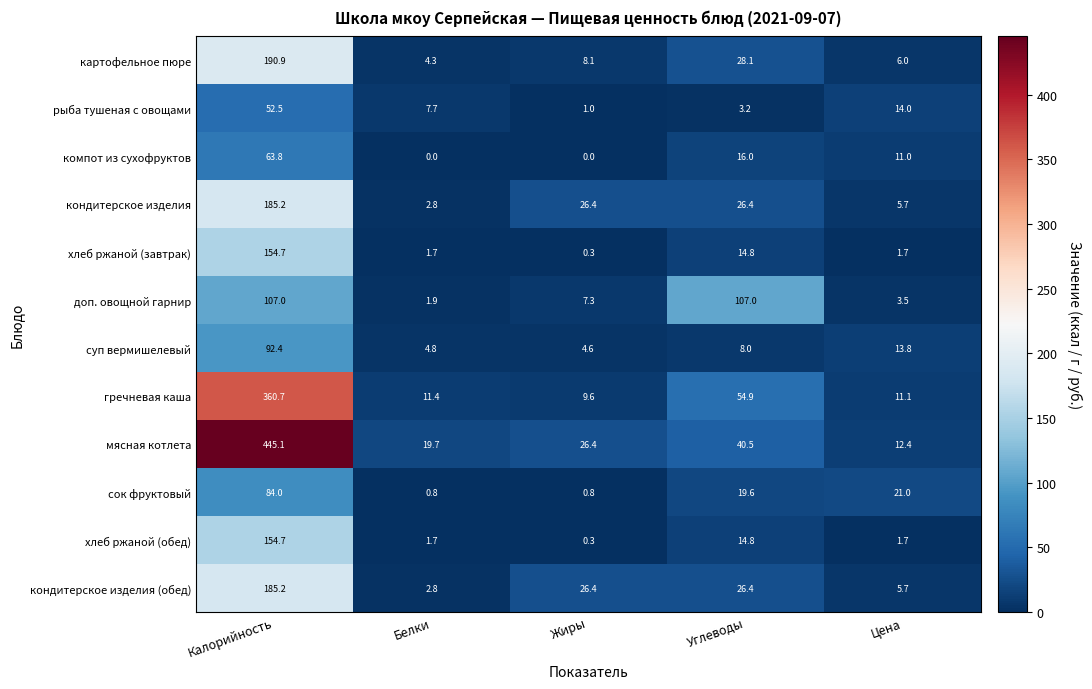

What is the total value across all series at Белки?

59.6